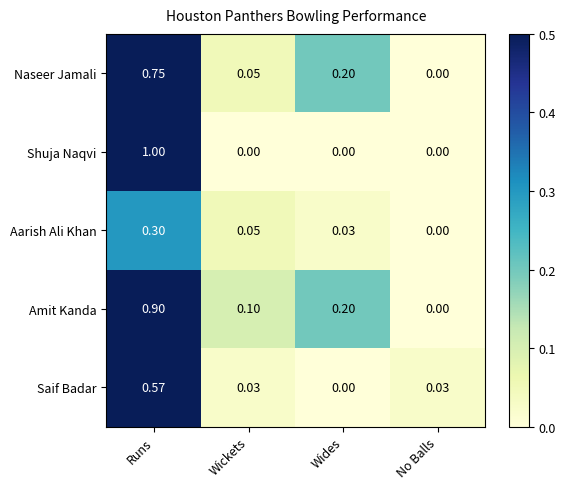

What is the greatest value displayed?

1.0